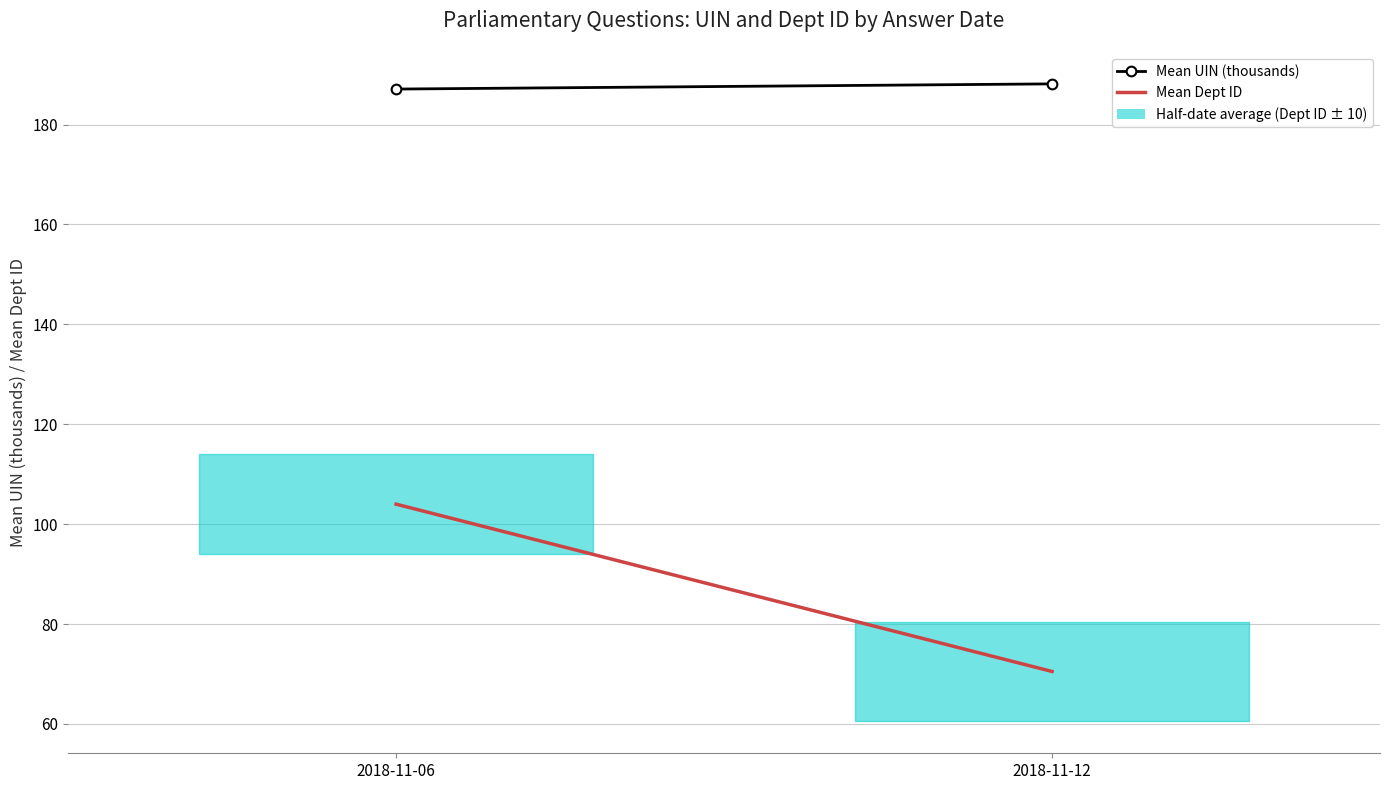

The value of Mean UIN (thousands) at 2018-11-12 is 188.2. True or false?

True